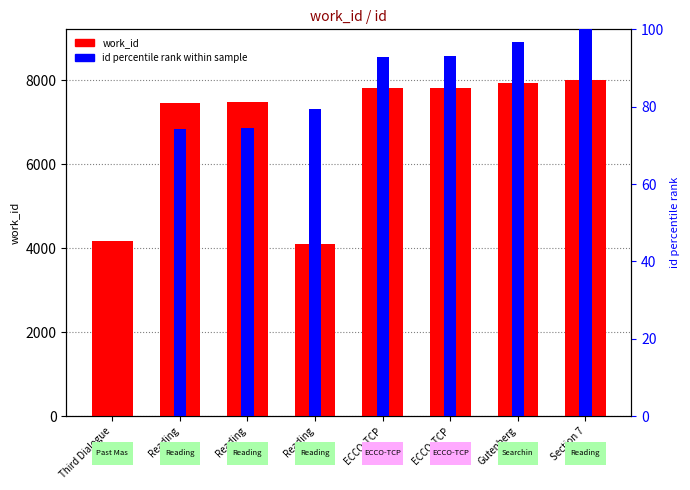

Which series has the widest spread of values?

work_id